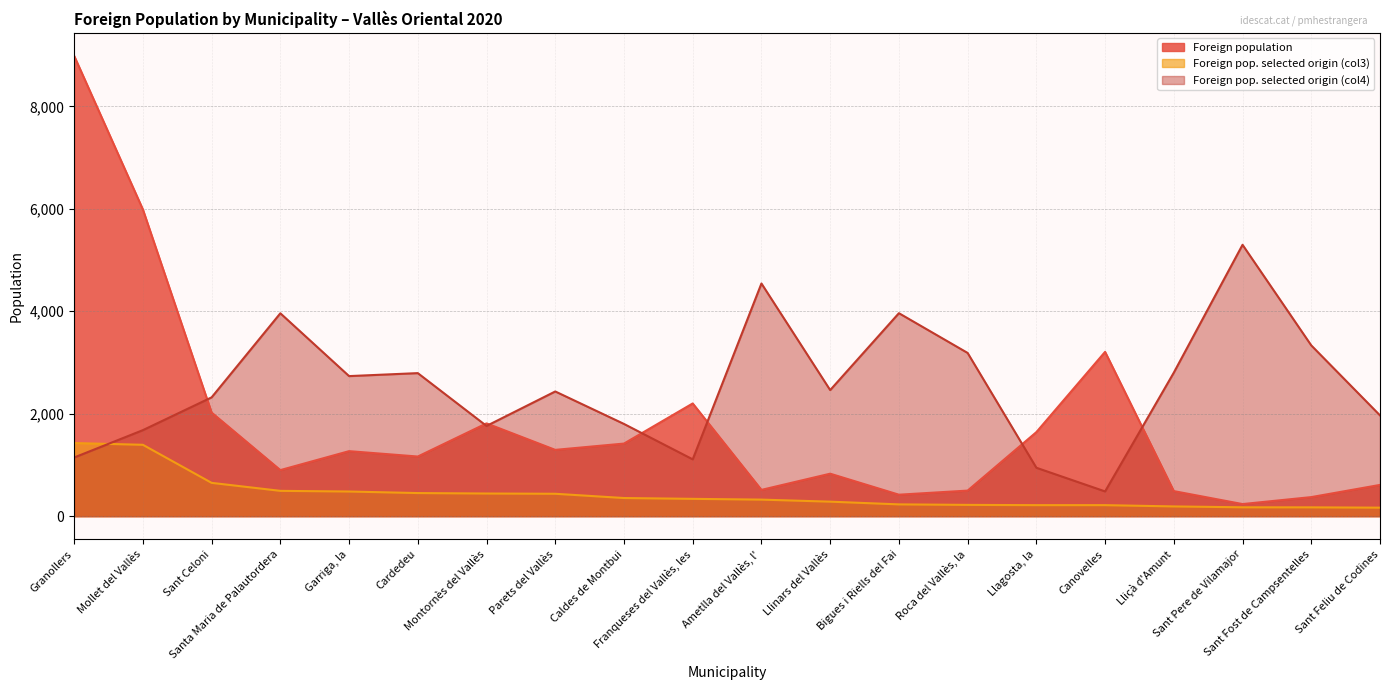

What is the minimum value shown in the chart?

166